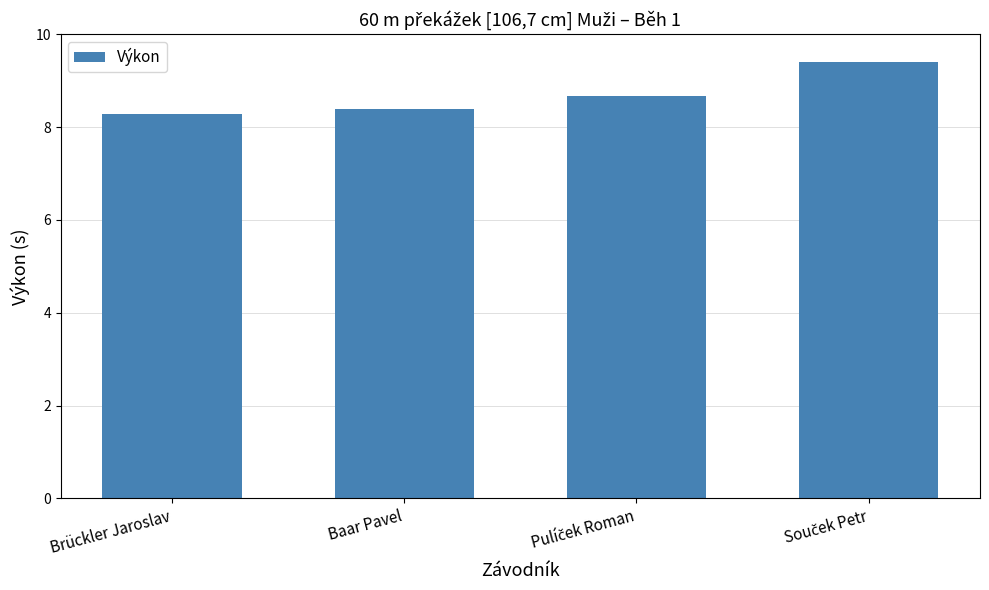

Does the chart contain any negative values?

No